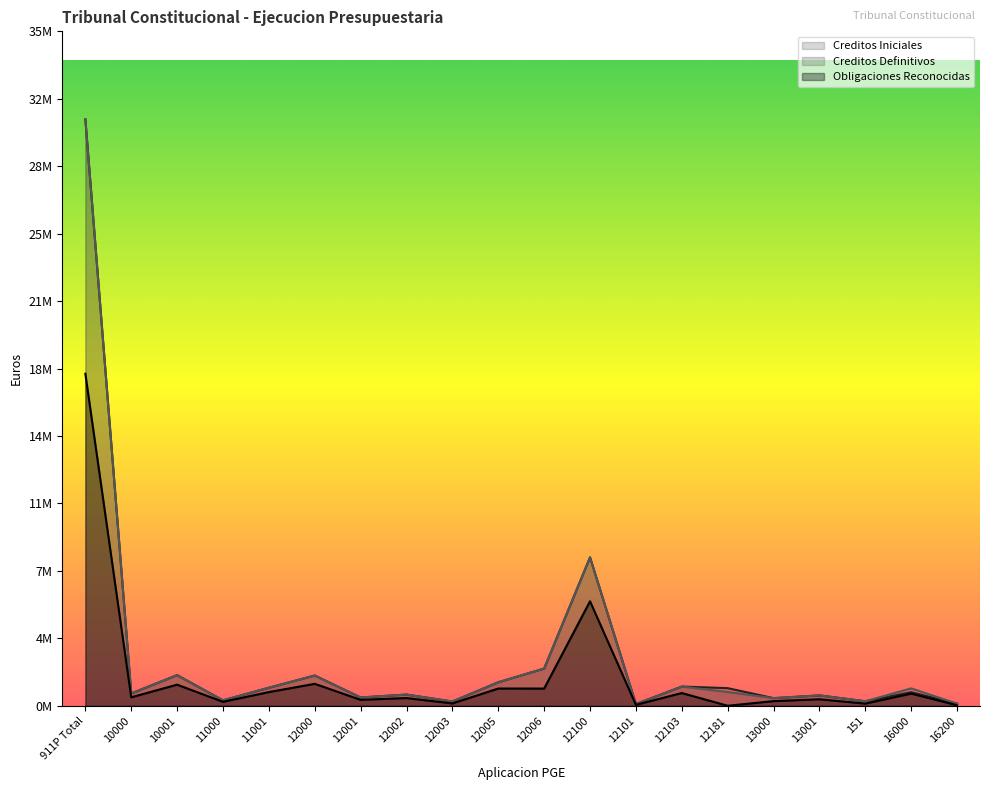

Between 12100 and 12103, which series saw the biggest shift?

Creditos Iniciales